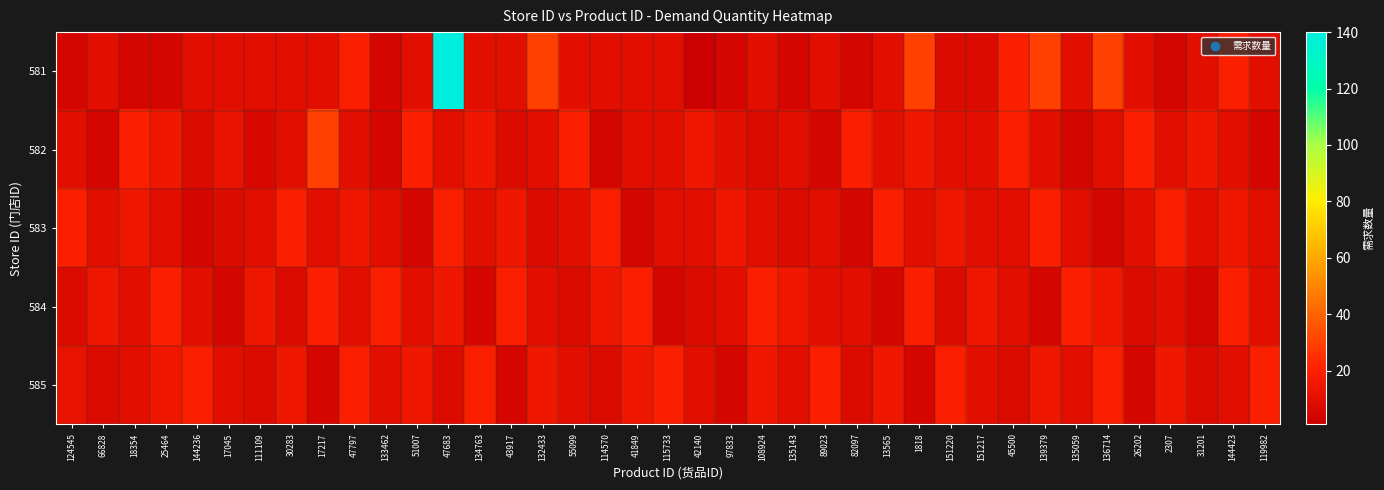

At how many categories does at least one series exceed 54?

1